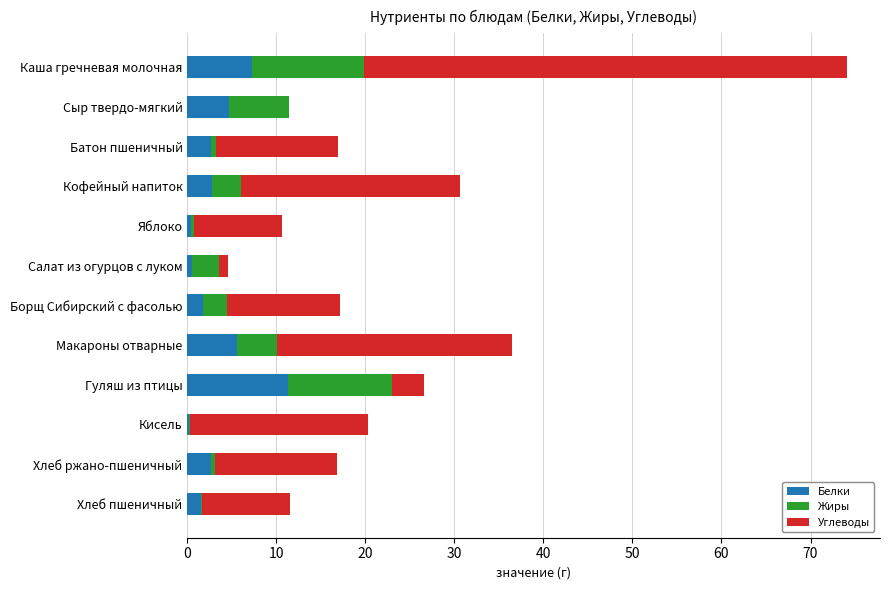

What value does the Белки series have at Борщ Сибирский с фасолью?

1.8